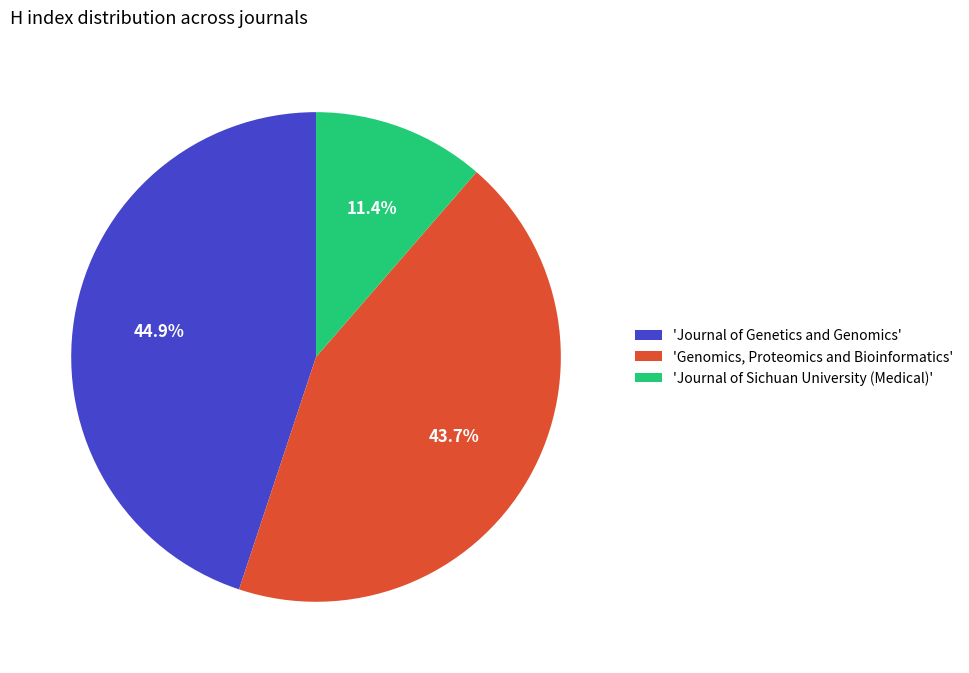

What is the smallest slice in the pie chart?

'Journal of Sichuan University (Medical)'